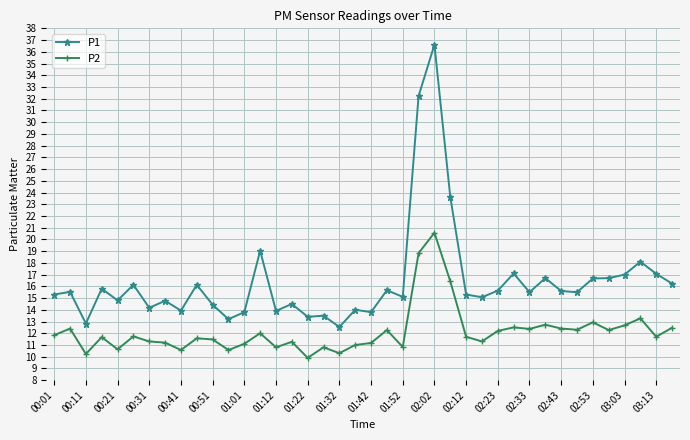

How many lines are shown in the chart?

2